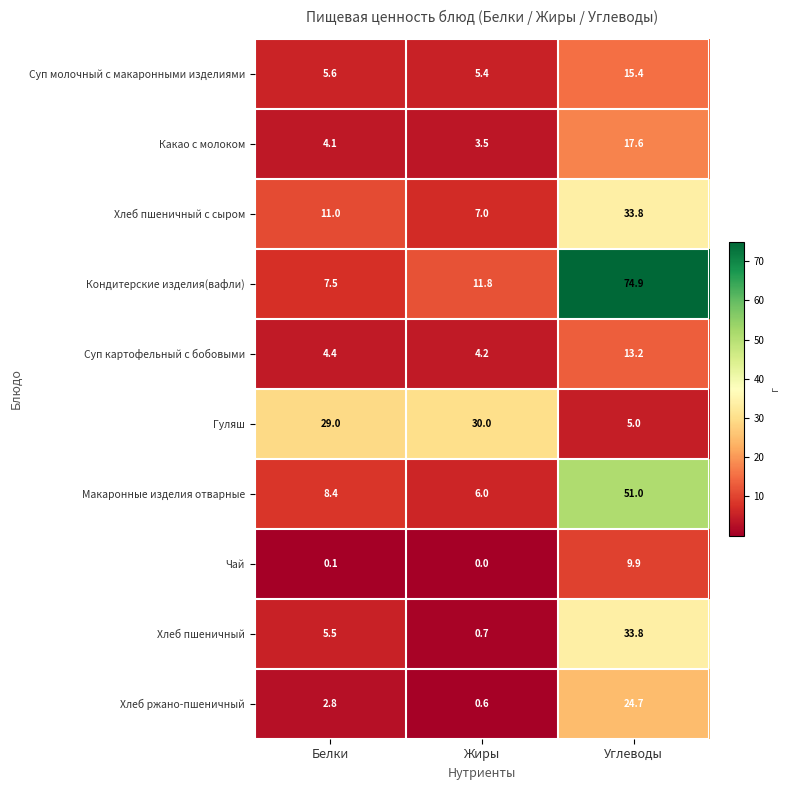

Which series has the widest spread of values?

Кондитерские изделия(вафли)